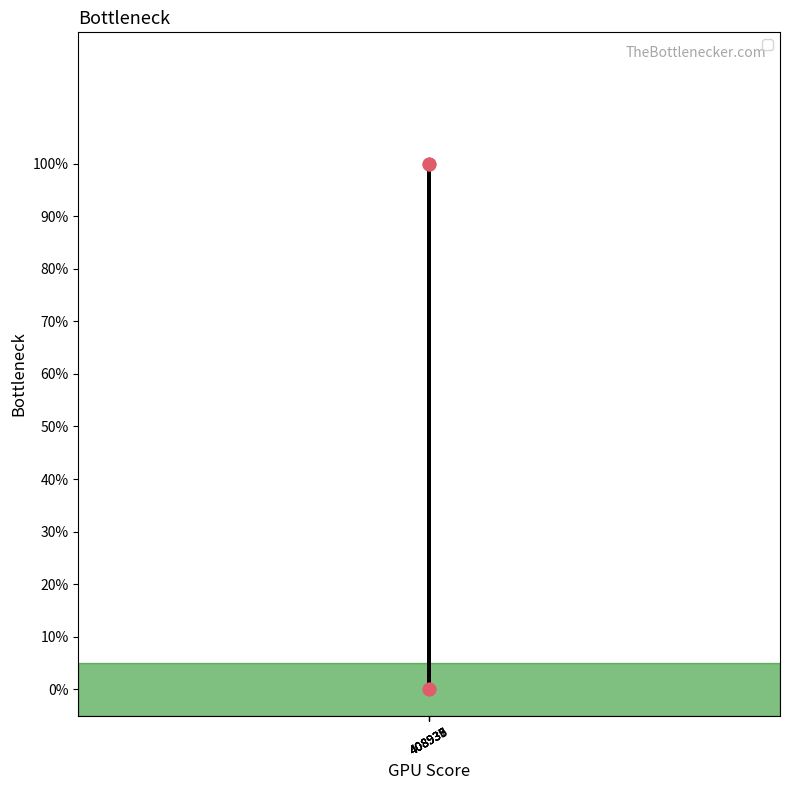

Between 408939 and 408937, which is larger?

408939